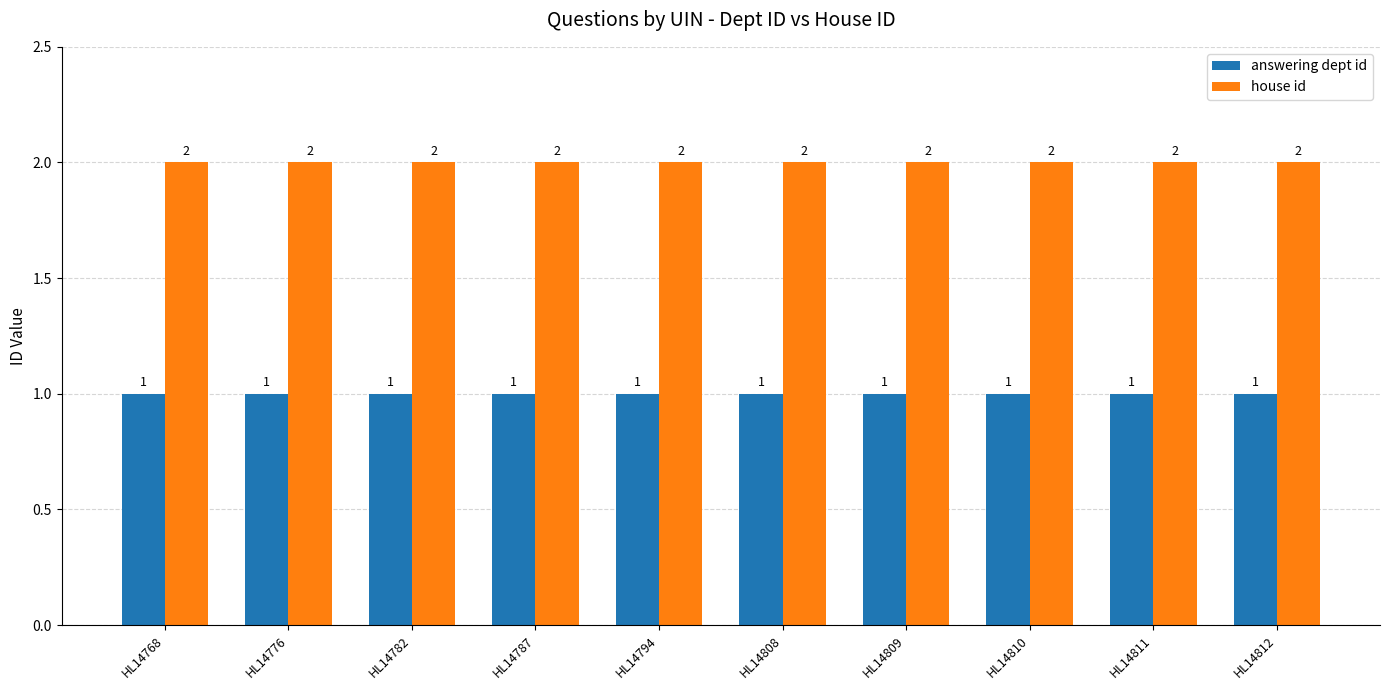

What are all the series names shown in the legend?

answering dept id, house id